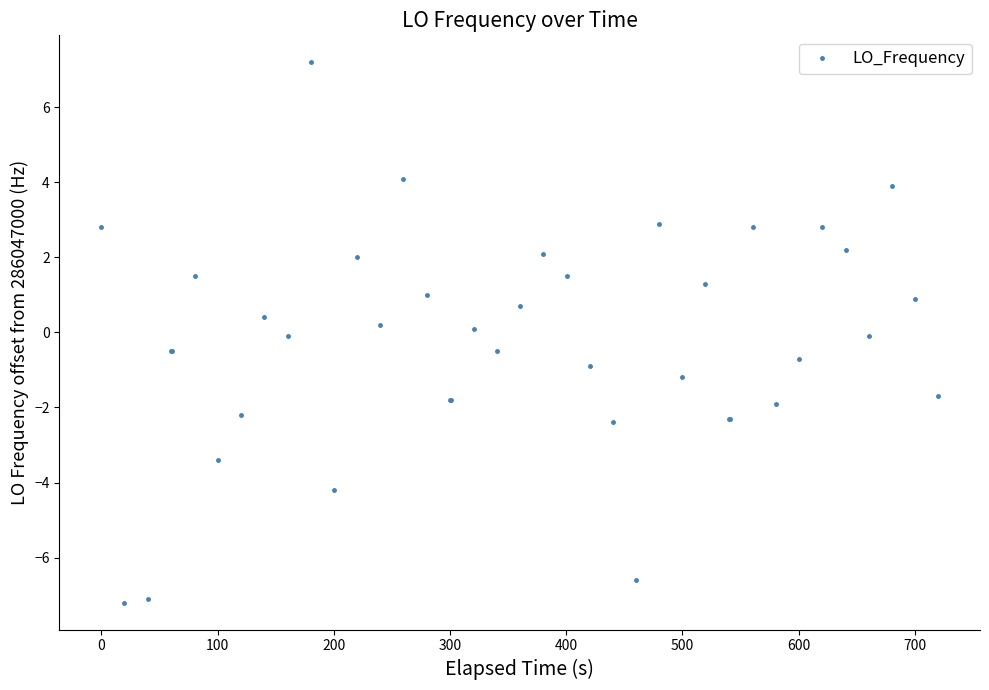

What is the minimum value shown in the chart?

-7.2